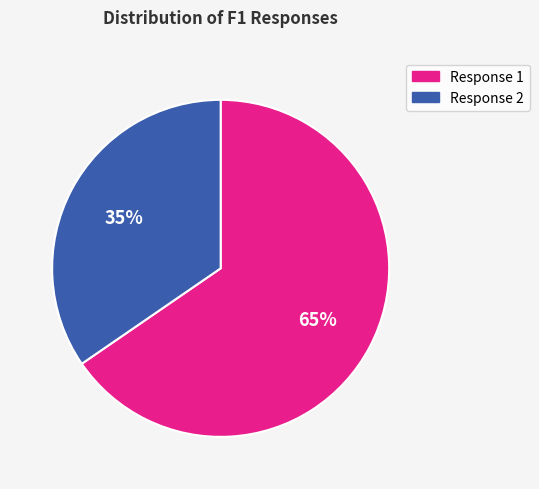

To the nearest percent, what is the average slice percentage?

50%